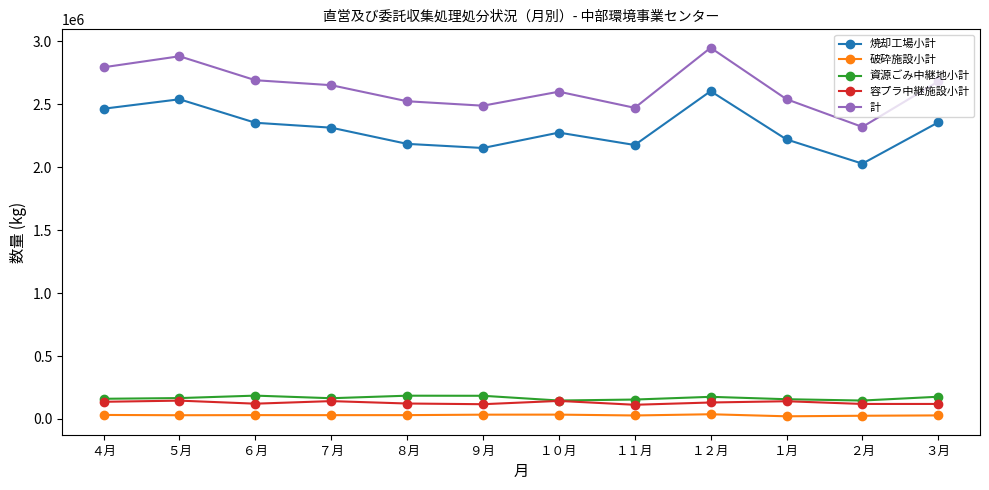

Where does the 容プラ中継施設小計 series first go above 130990?

４月